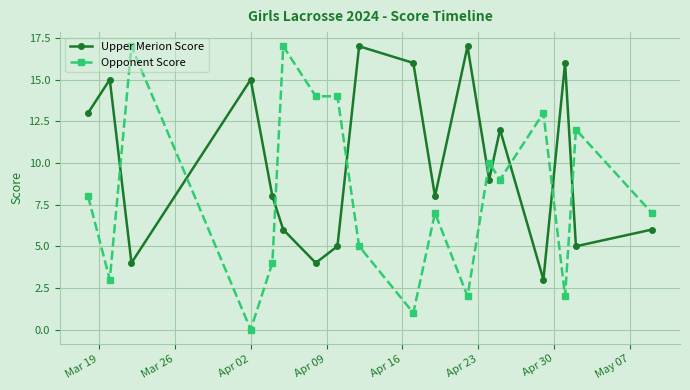

True or false: Upper Merion Score has more than 1 points higher than both neighbors.

True